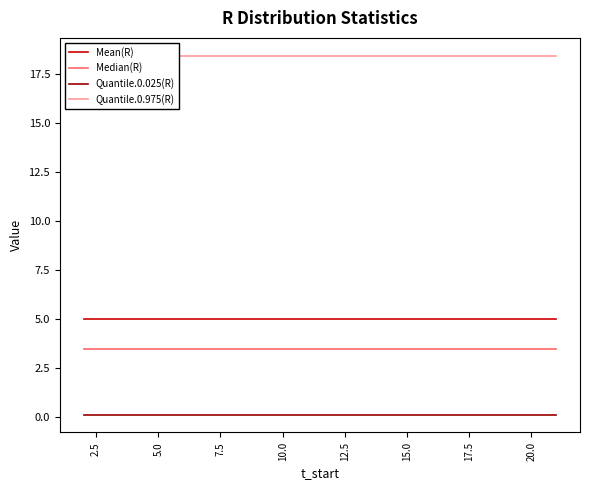

Does the chart display data point markers on the line(s)?

No